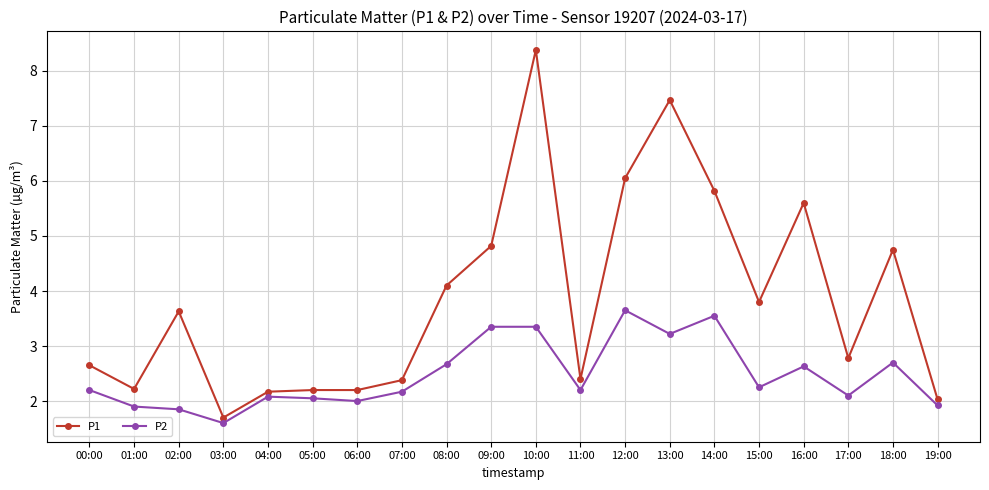

What is the label of the 8th point from the left?

07:00